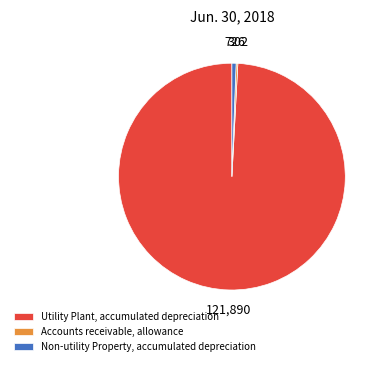

Is it true that Non-utility Property, accumulated depreciation is 1% of the pie?

True